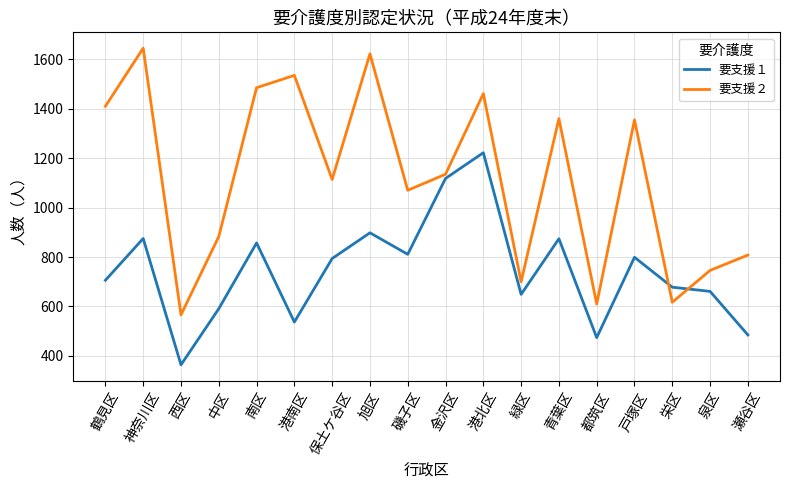

How many lines are shown in the chart?

2